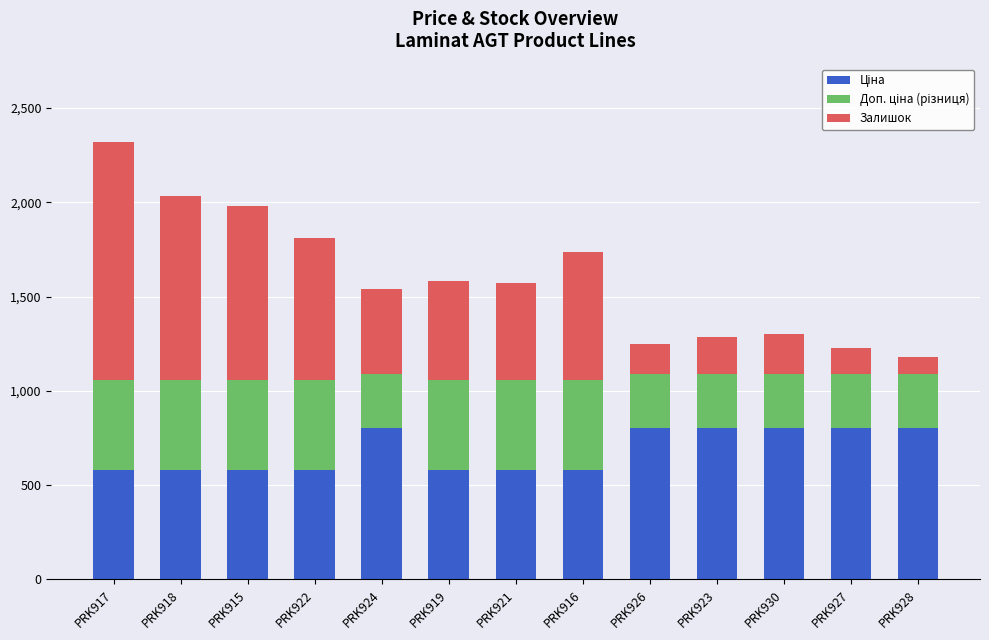

What is the total value across all series at PRK918?

2031.0